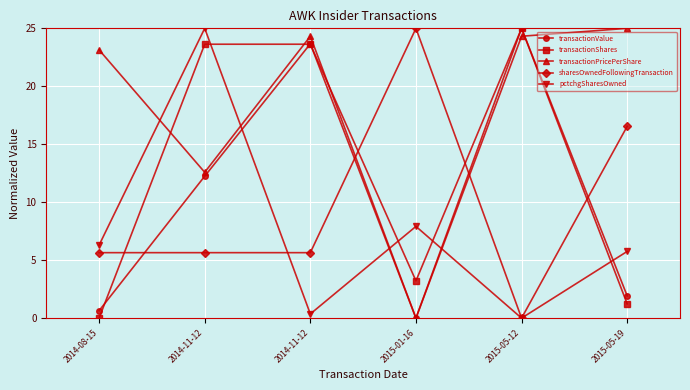

The value of transactionShares at 2015-05-19 is 1.2. True or false?

True